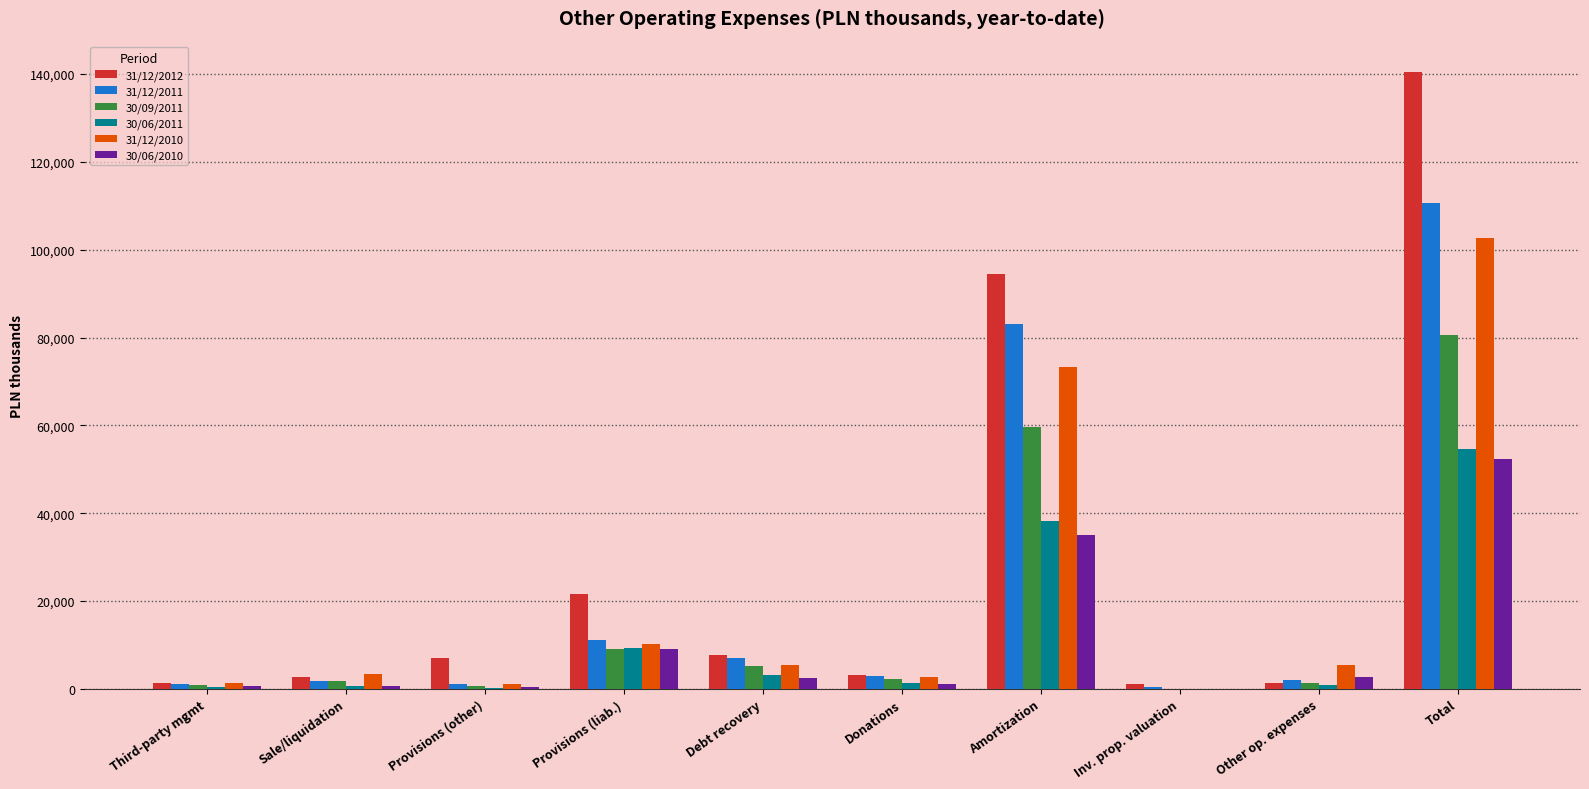

The 30/06/2011 series shows 0 at Inv. prop. valuation. True or false?

True